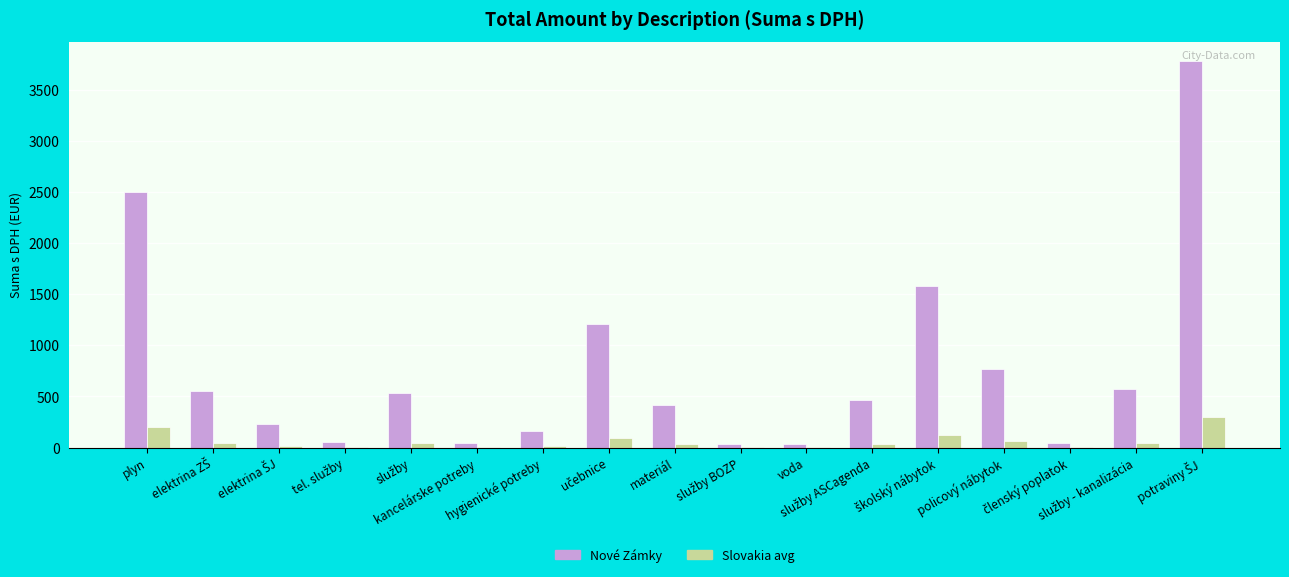

What is the maximum value for Nové Zámky?

3777.5